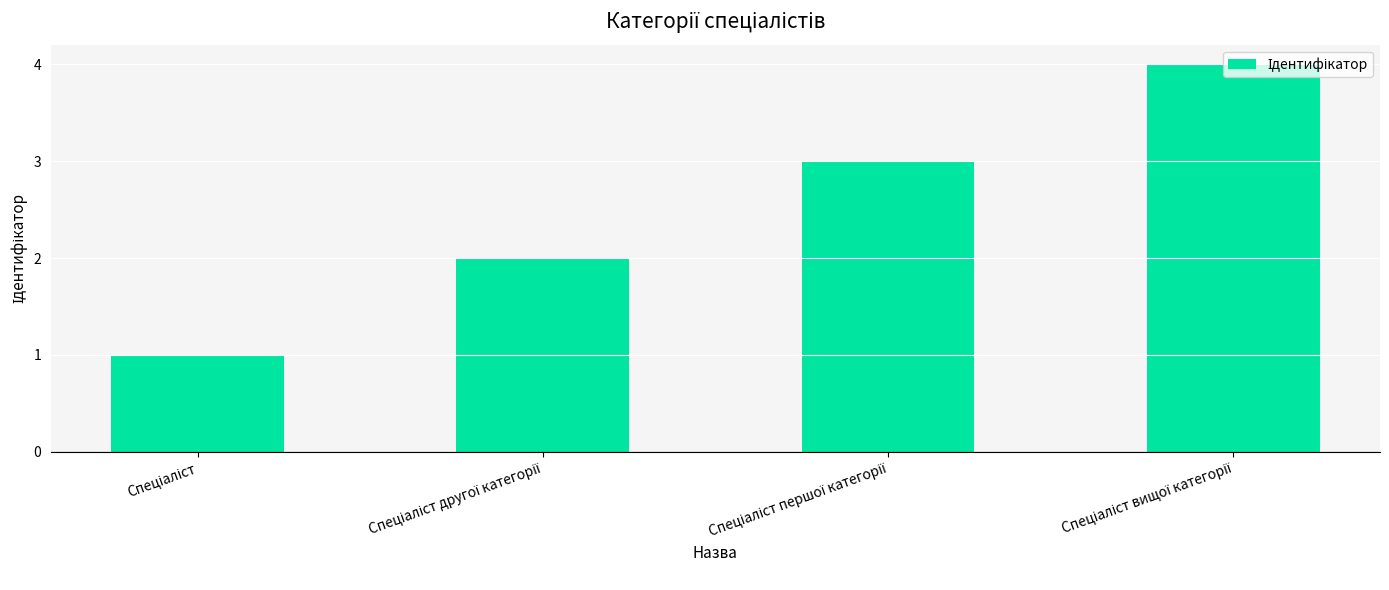

What is the sum of all values?

10